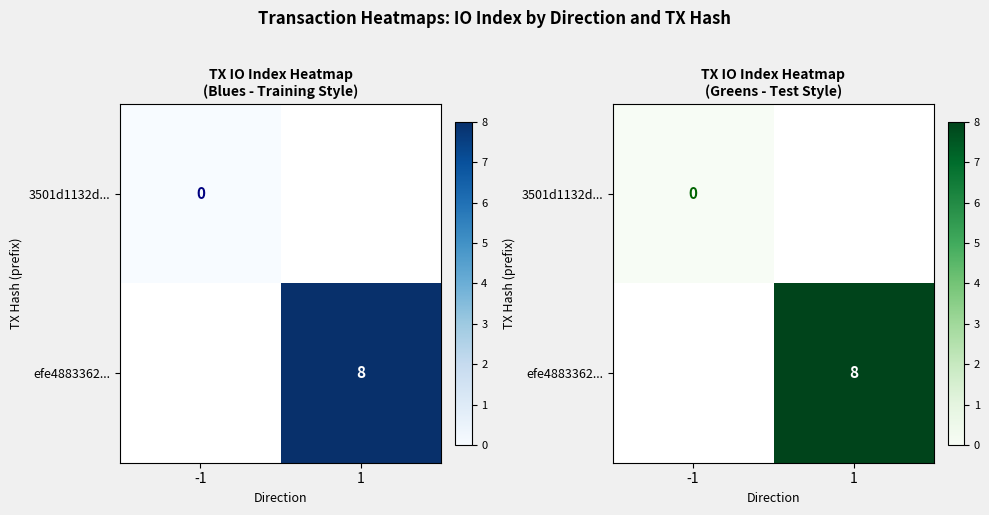

List the series in order of their overall mean, lowest first.

3501d1132d..., efe4883362...